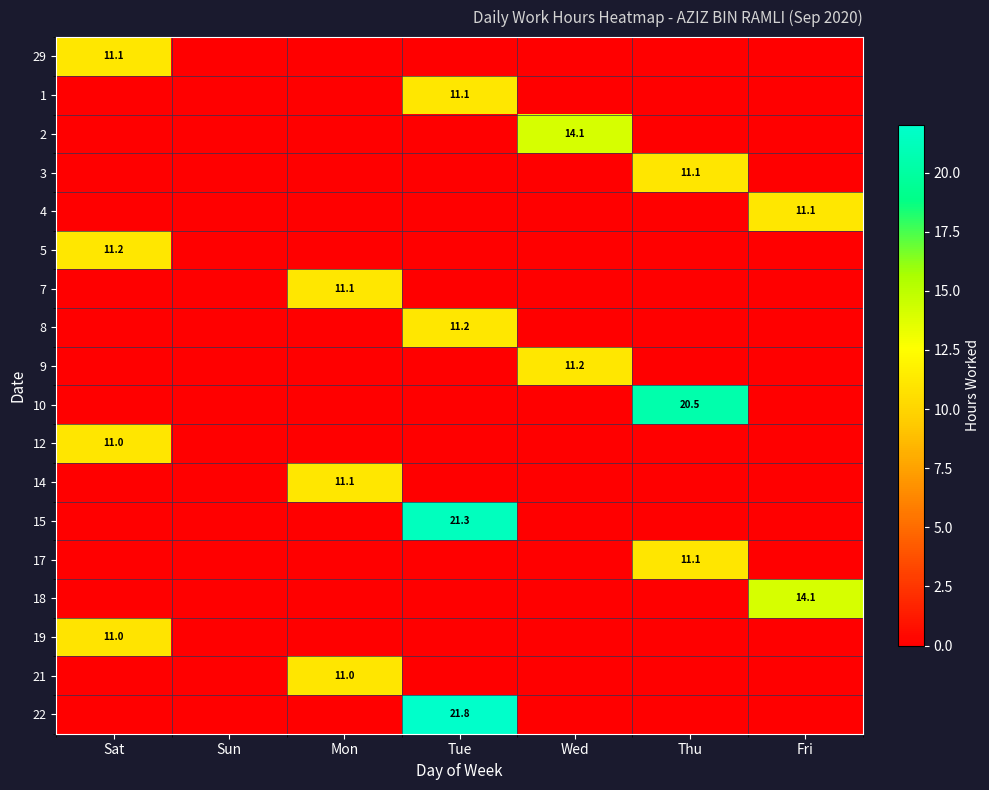

List the labels in order of 17 value, smallest first.

Sat, Sun, Mon, Tue, Wed, Fri, Thu